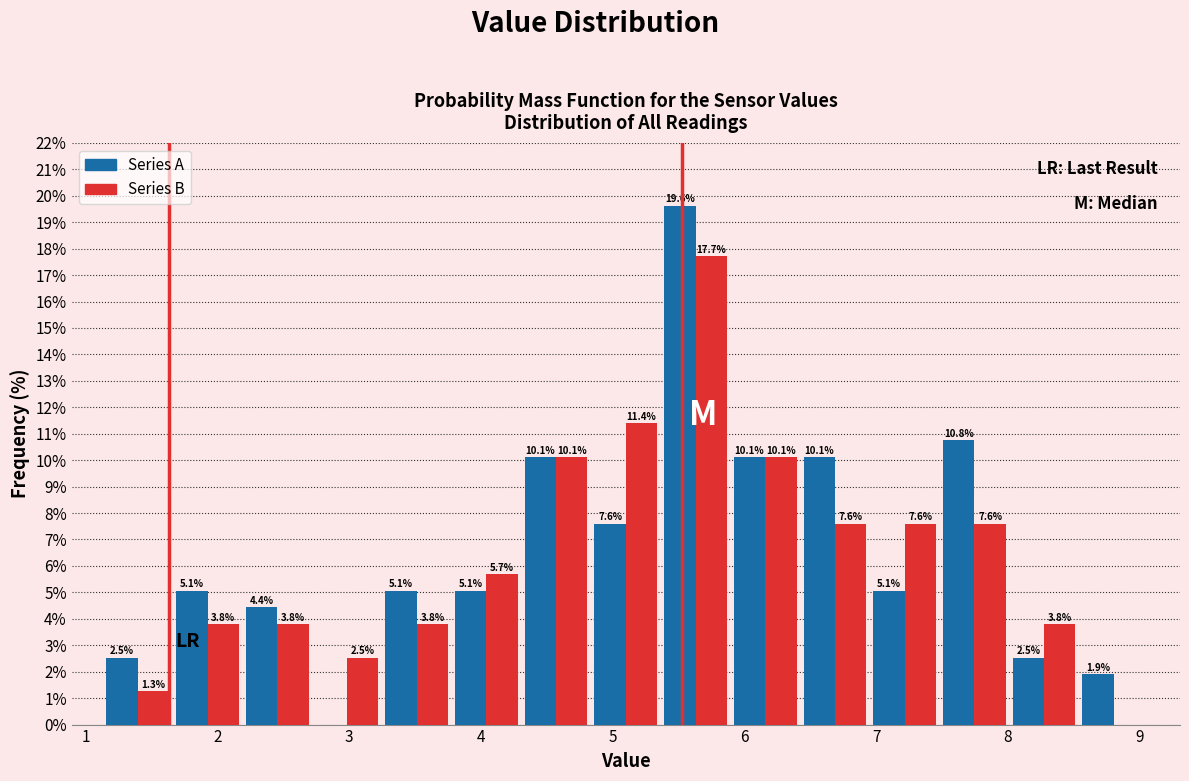

In the Series A series, which range on the x-axis has the tallest bar?

5.4 to 5.9